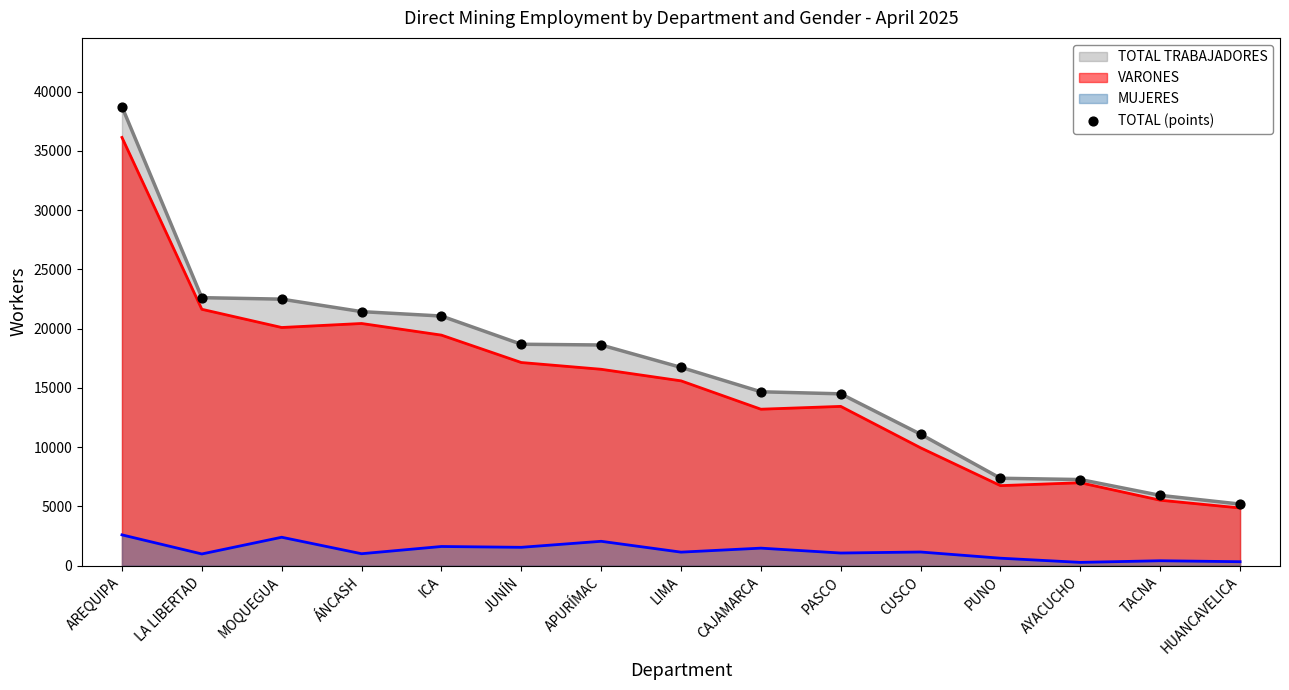

Which has a higher value, PASCO or CAJAMARCA?

CAJAMARCA